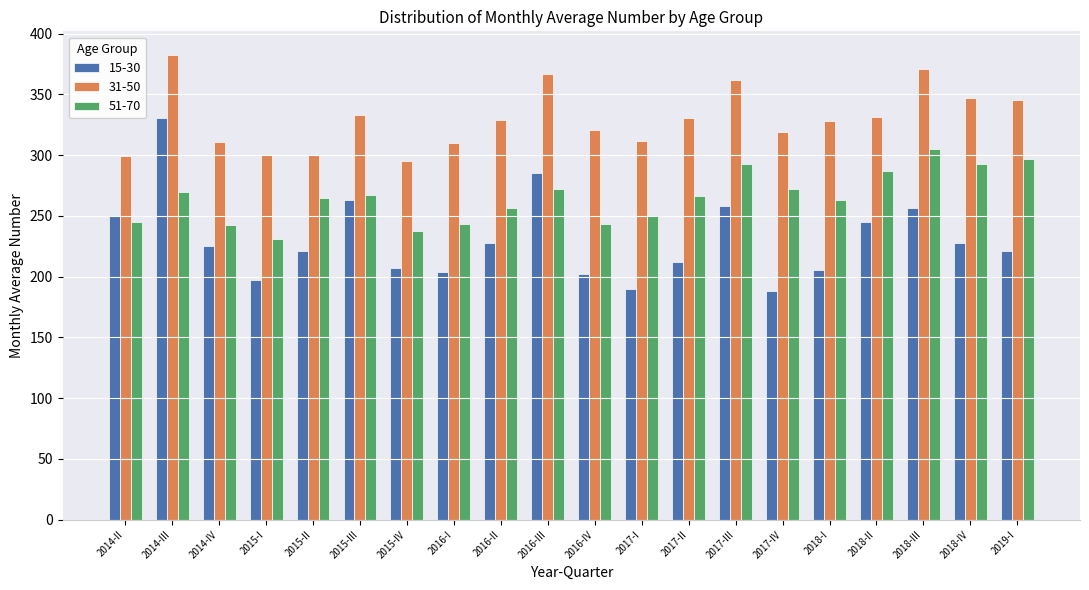

The value of 31-50 at 2016-II is 440.7. True or false?

False